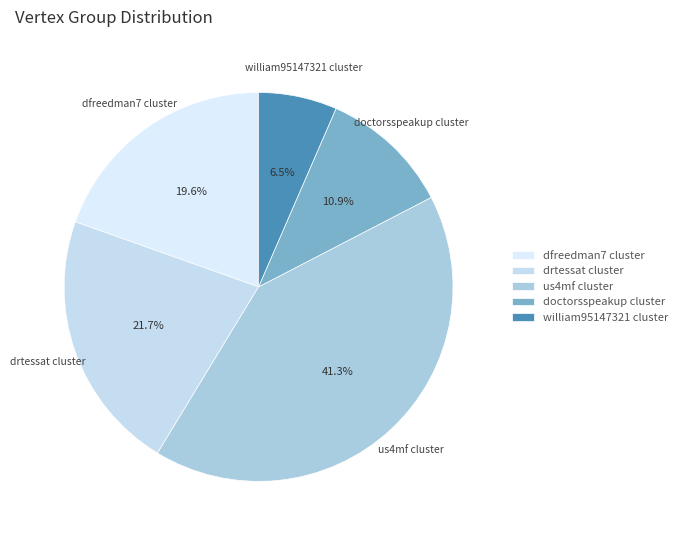

Does dfreedman7 cluster represent more than half of the total?

No